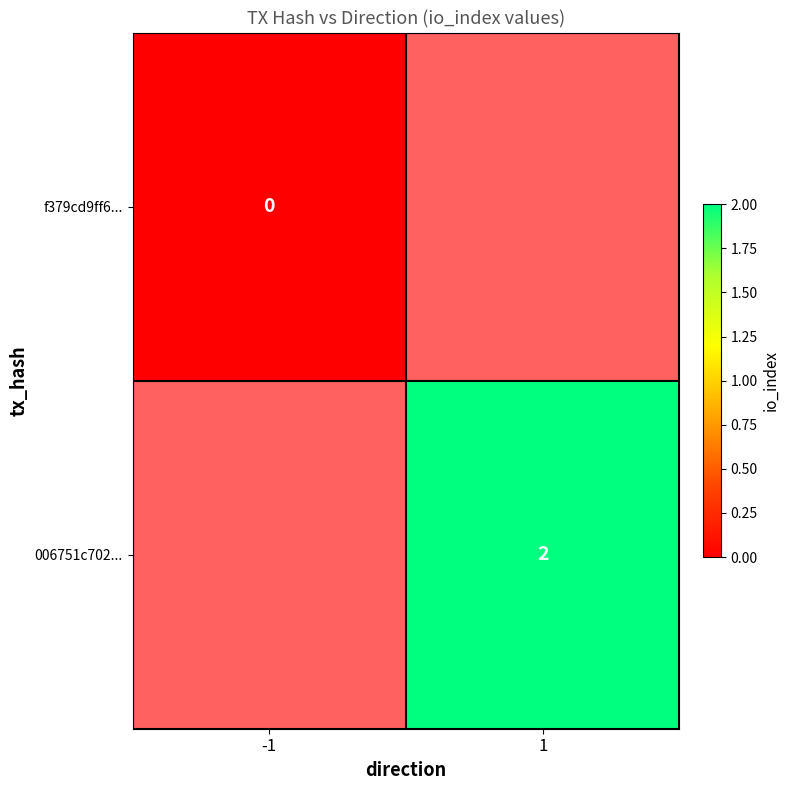

True or false: 006751c702... has a value of 2 at 1.

True